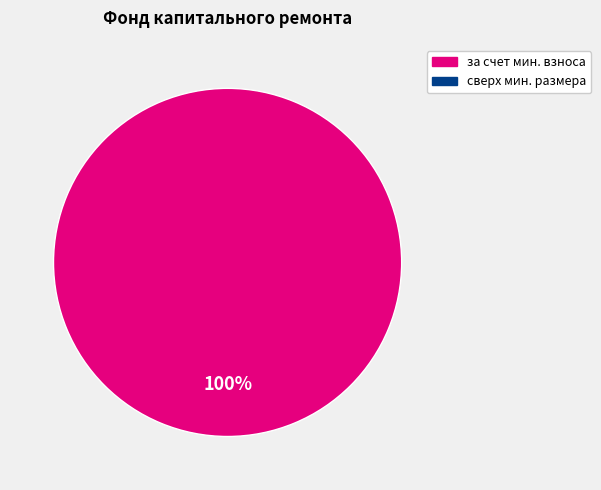

Is there a majority slice in this chart?

Yes